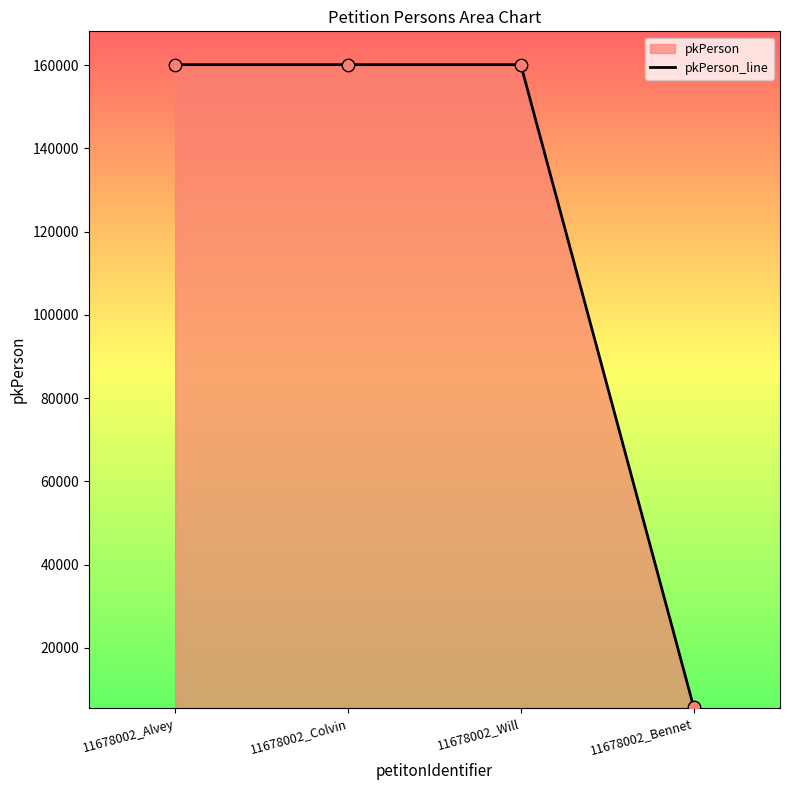

What is the change in value from 11678002_Alvey to 11678002_Bennet?

-154293